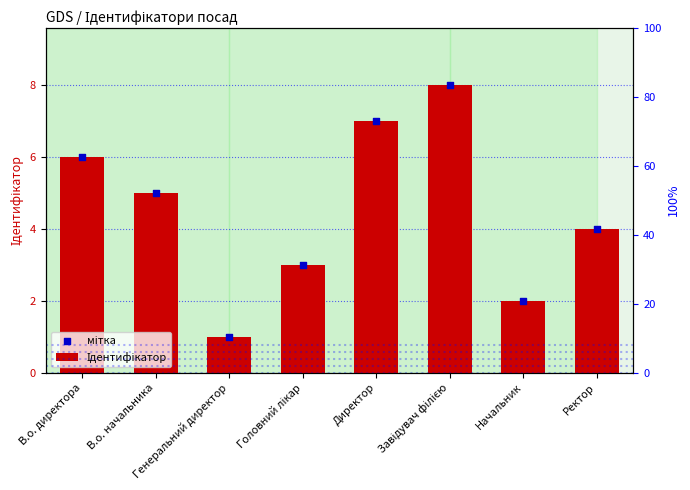

Which series reaches the maximum Y coordinate?

Ідентифікатор